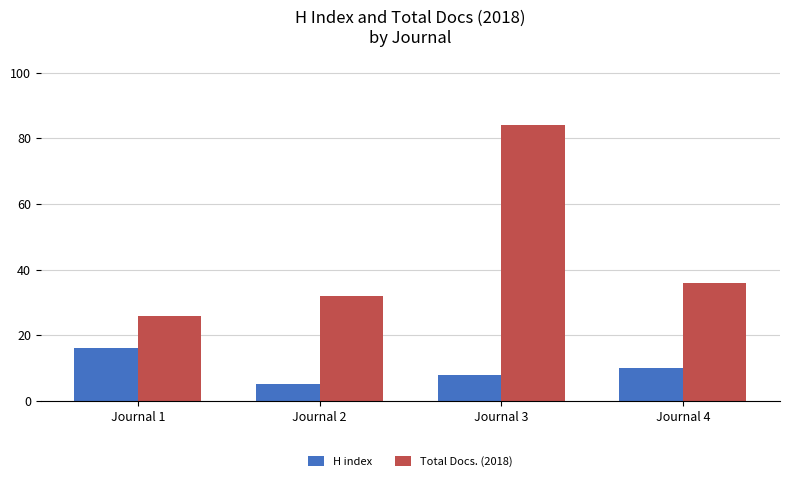

Rank the categories by Total Docs. (2018) value from lowest to highest.

Journal 1, Journal 2, Journal 4, Journal 3